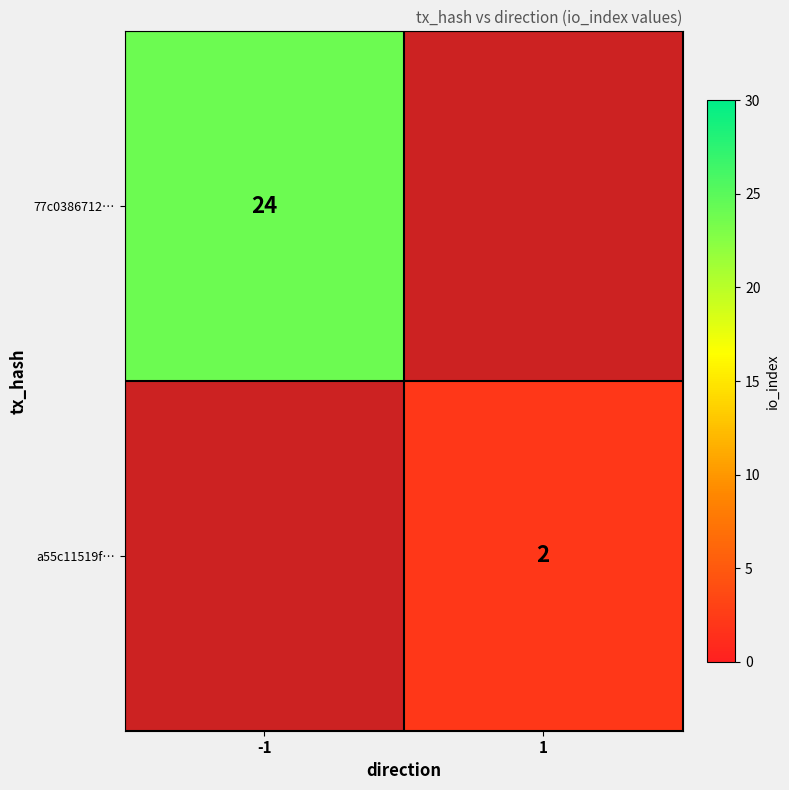

The value of 77c0386712… at -1 is 10. True or false?

False